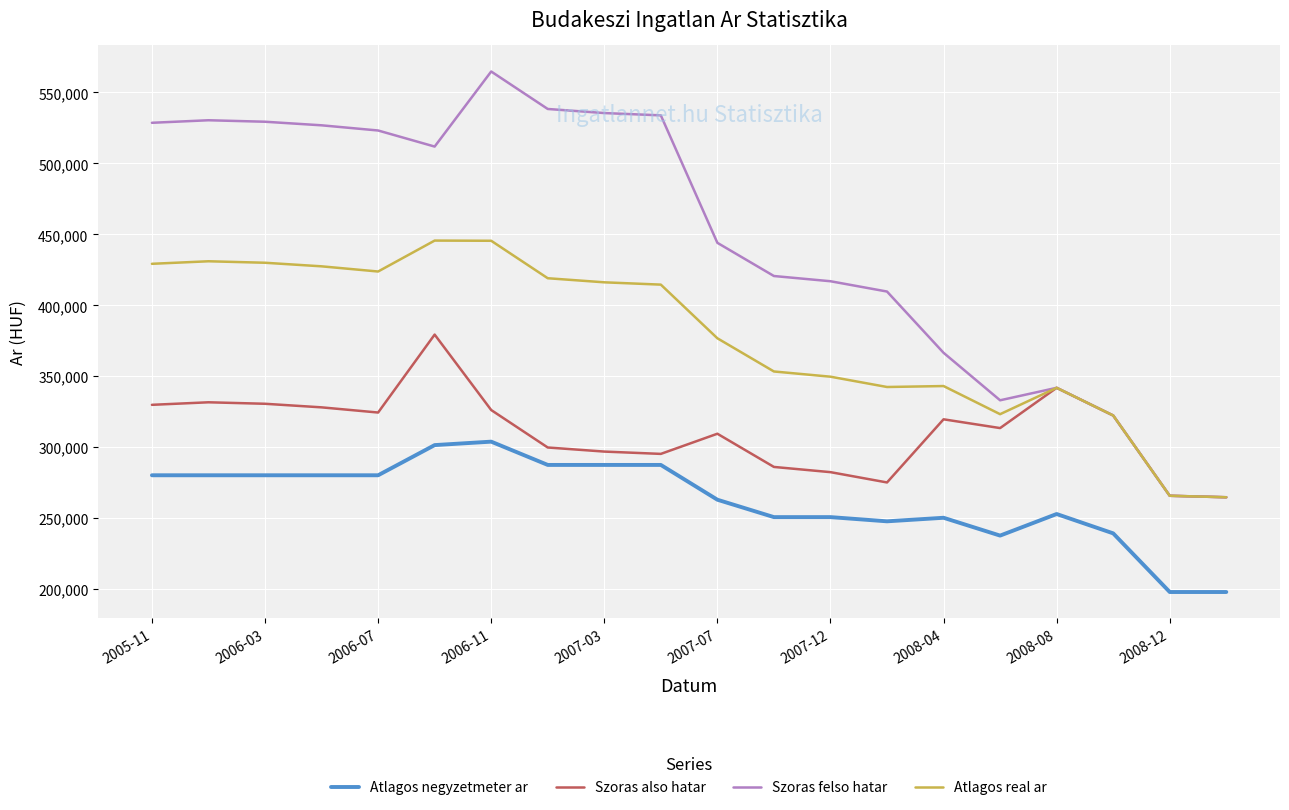

Count the number of data series in this chart.

4